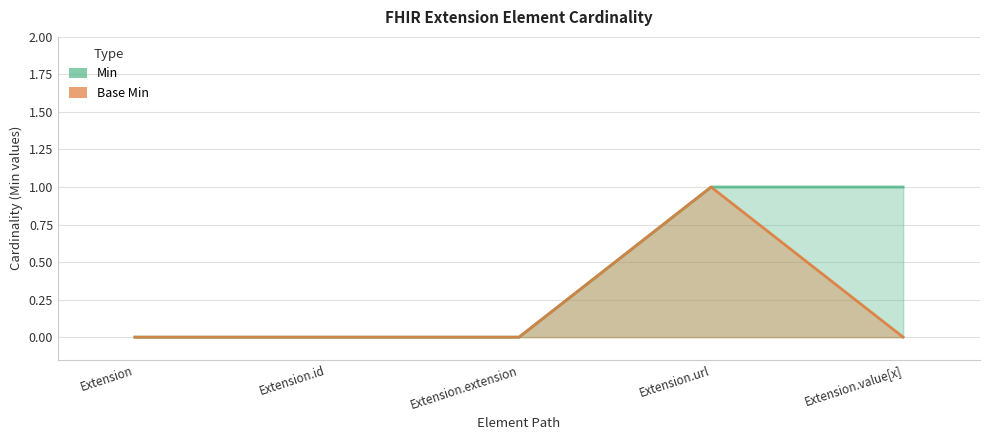

True or false: Min has more than 1 points higher than both neighbors.

False